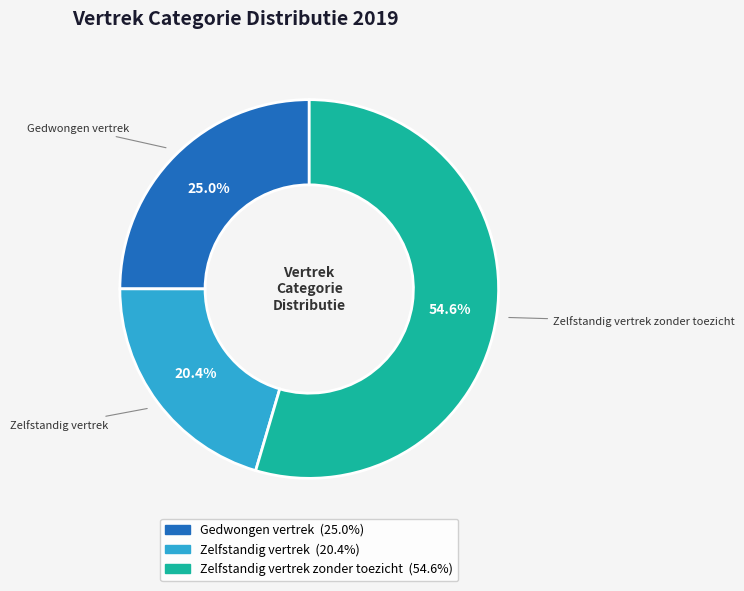

Does any single category account for the majority?

Yes